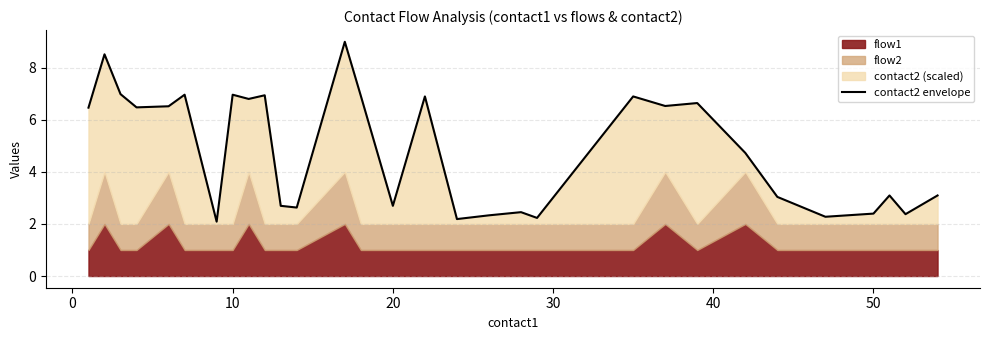

How many categories are shown in the chart?

30